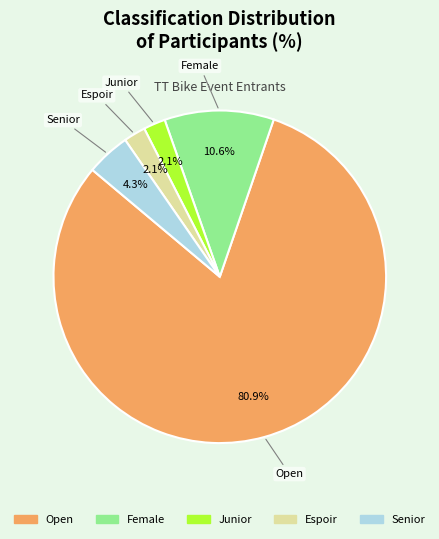

Between Junior and Female, which is larger?

Female